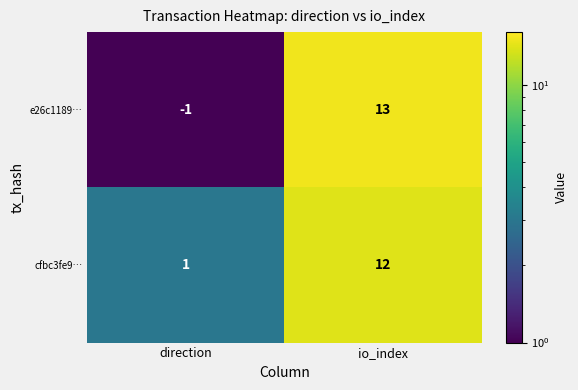

Between direction and io_index, which series saw the biggest shift?

e26c1189…